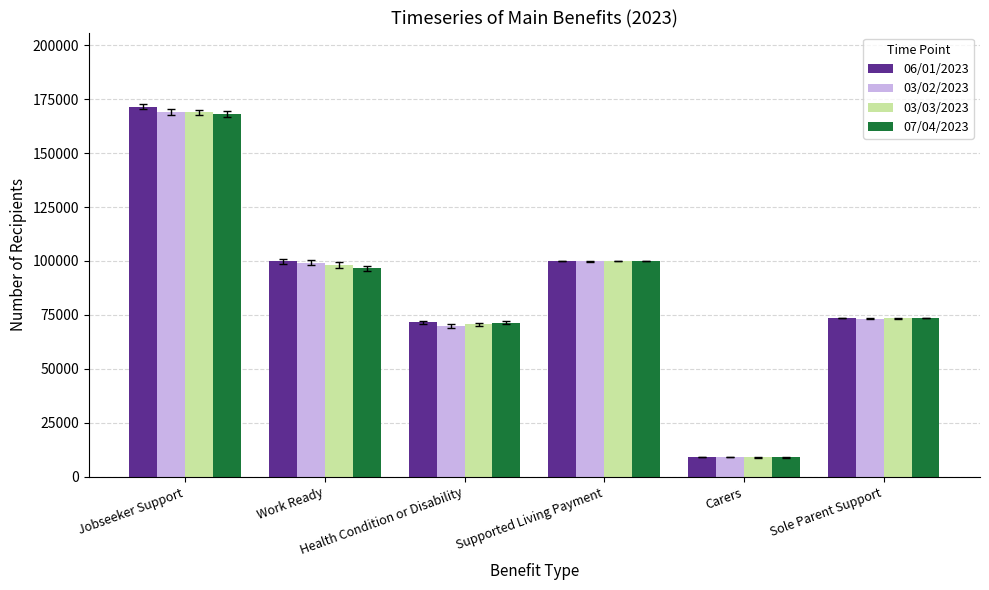

What is the difference between the maximum and minimum values in the 07/04/2023 series?

159075